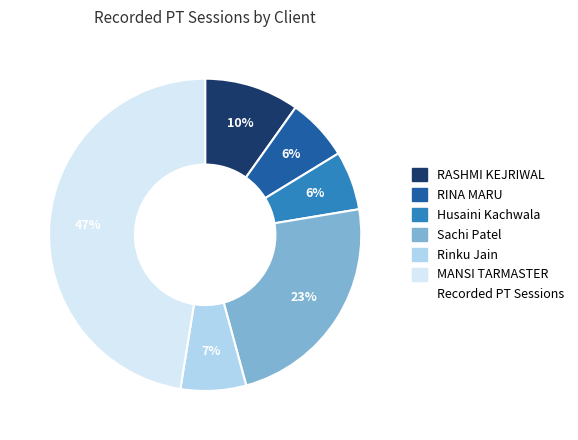

Is there a majority slice in this chart?

No